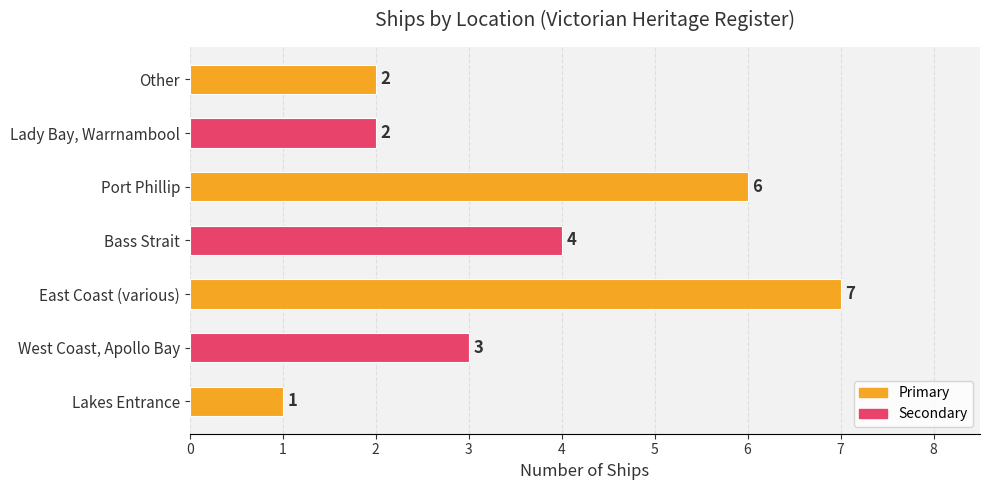

Where is the data nearest to the value 4?

Bass Strait